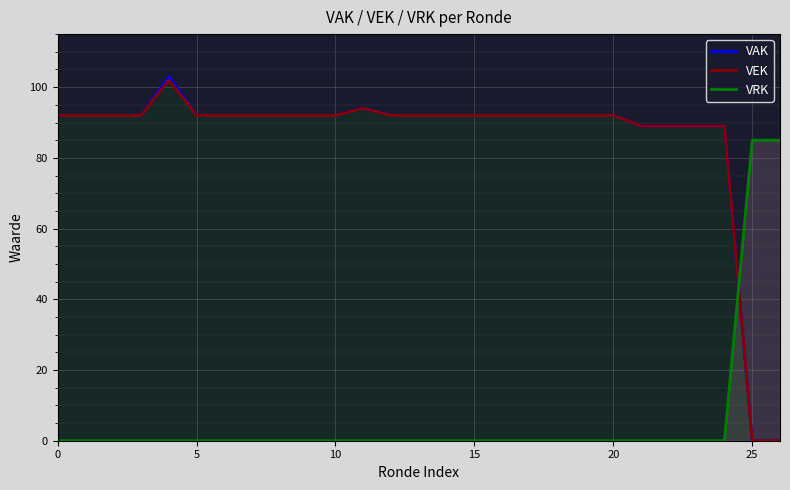

At how many categories does at least one series exceed 37?

27